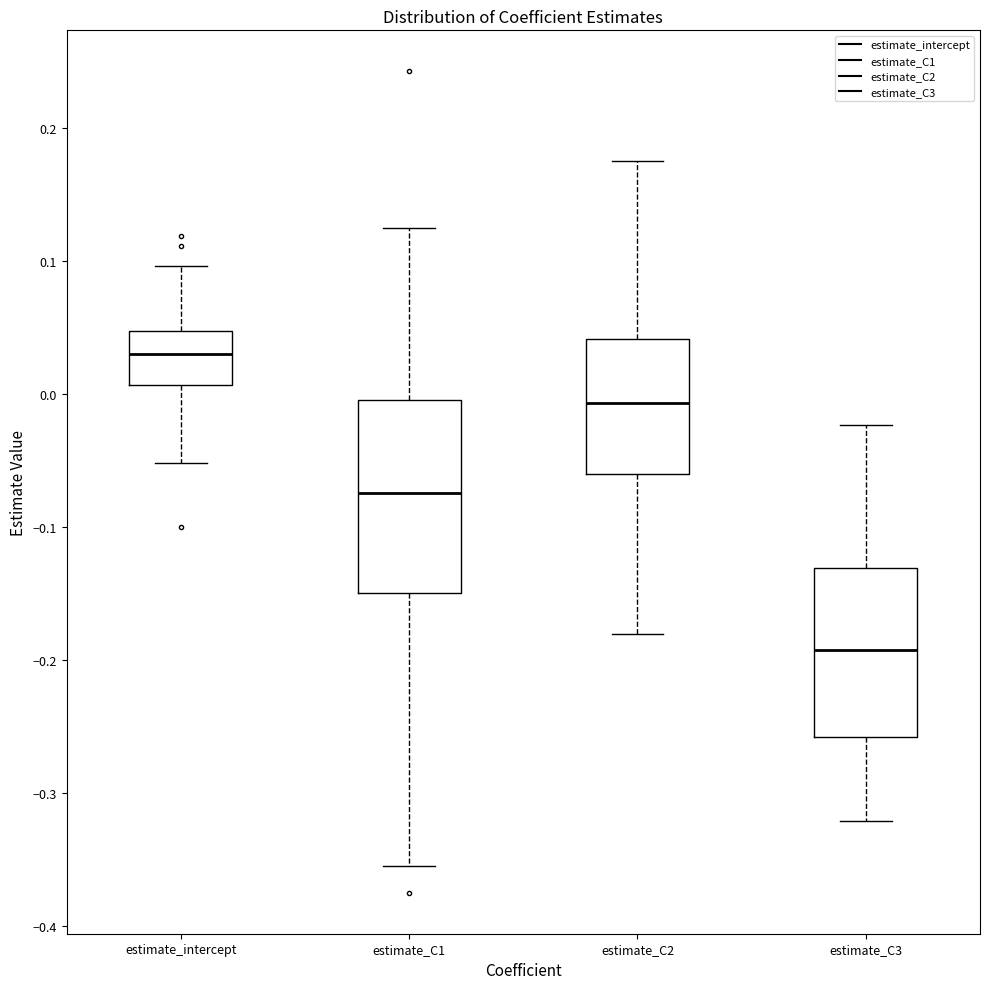

Which box's median line is the highest?

estimate_intercept